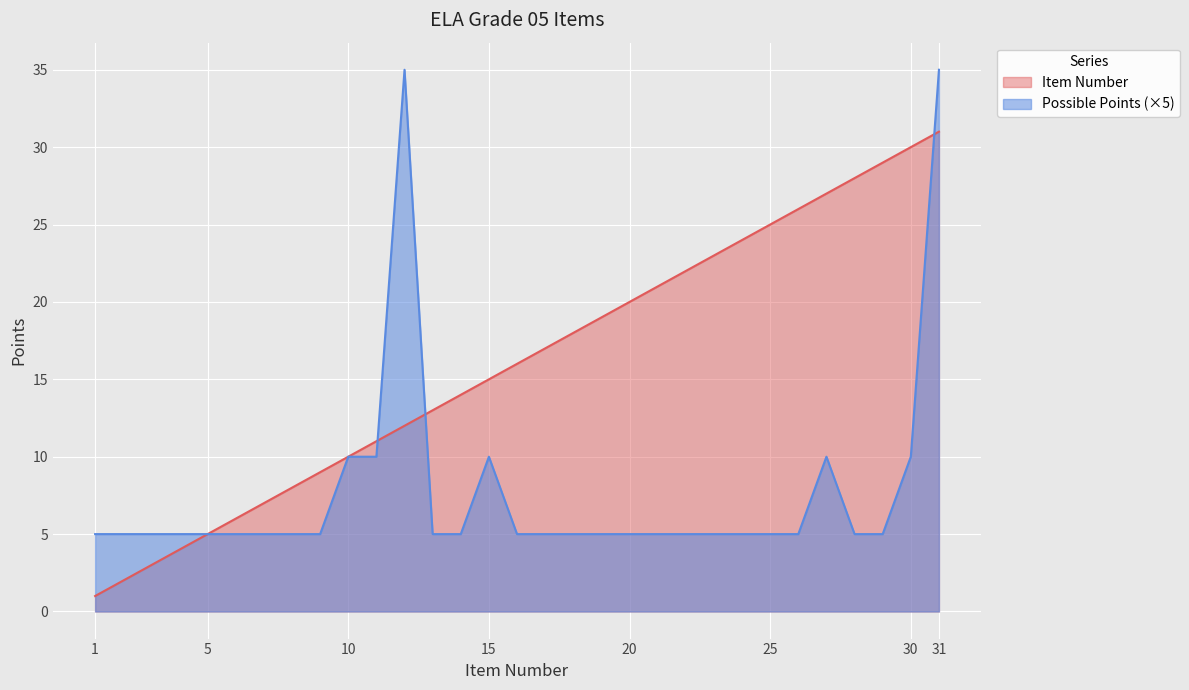

Where is the first local maximum for Possible Points?

12